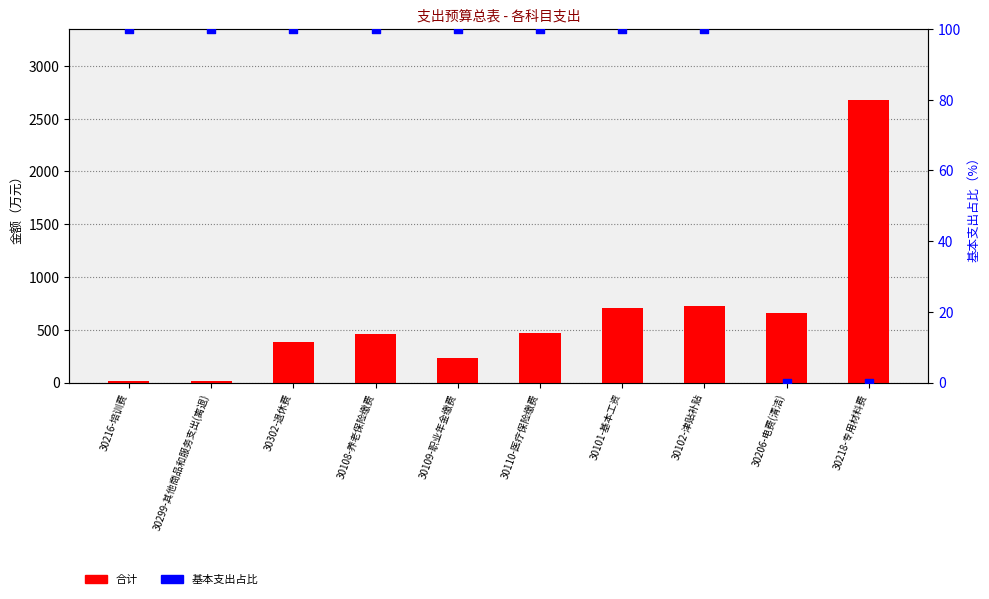

Which series has the largest Y range (max minus min)?

合计